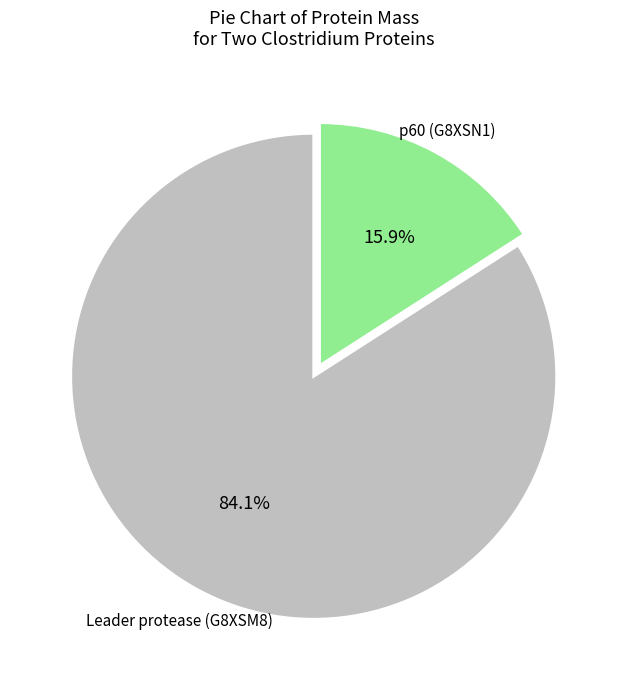

Is there any slice that represents more than half of the pie?

Yes